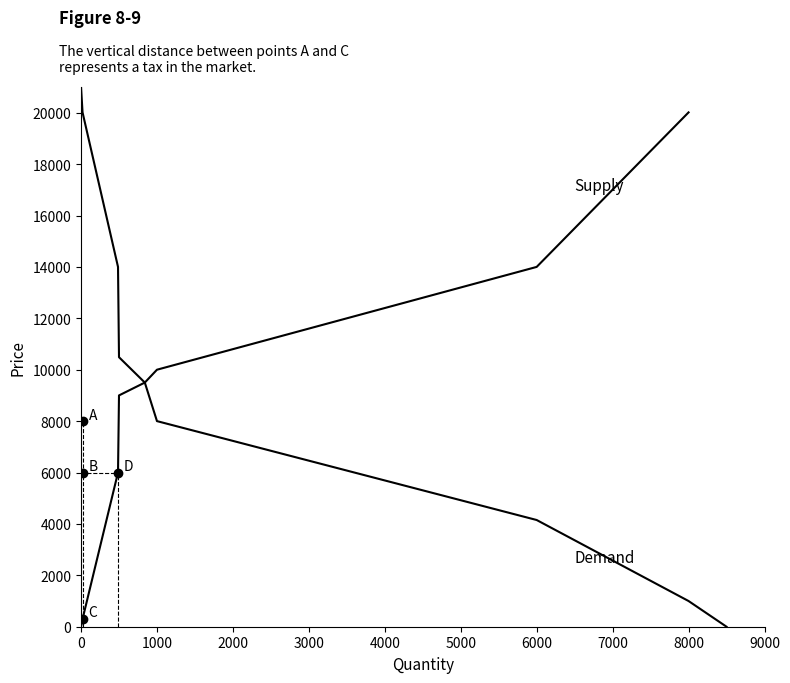

Rank the series by their average value, from highest to lowest.

Demand, Supply